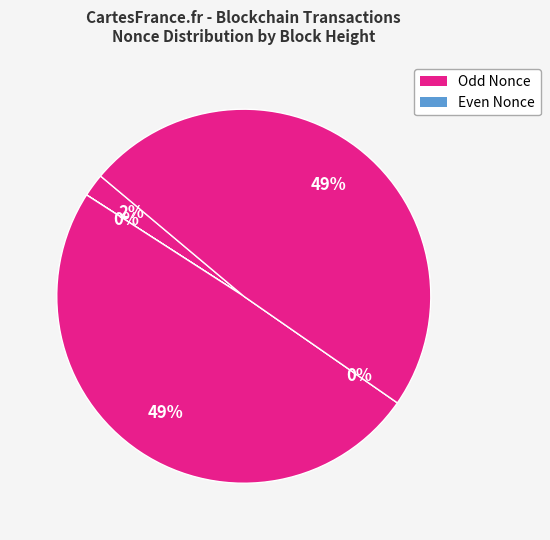

How much of the chart is everything except 110984?

100.0%